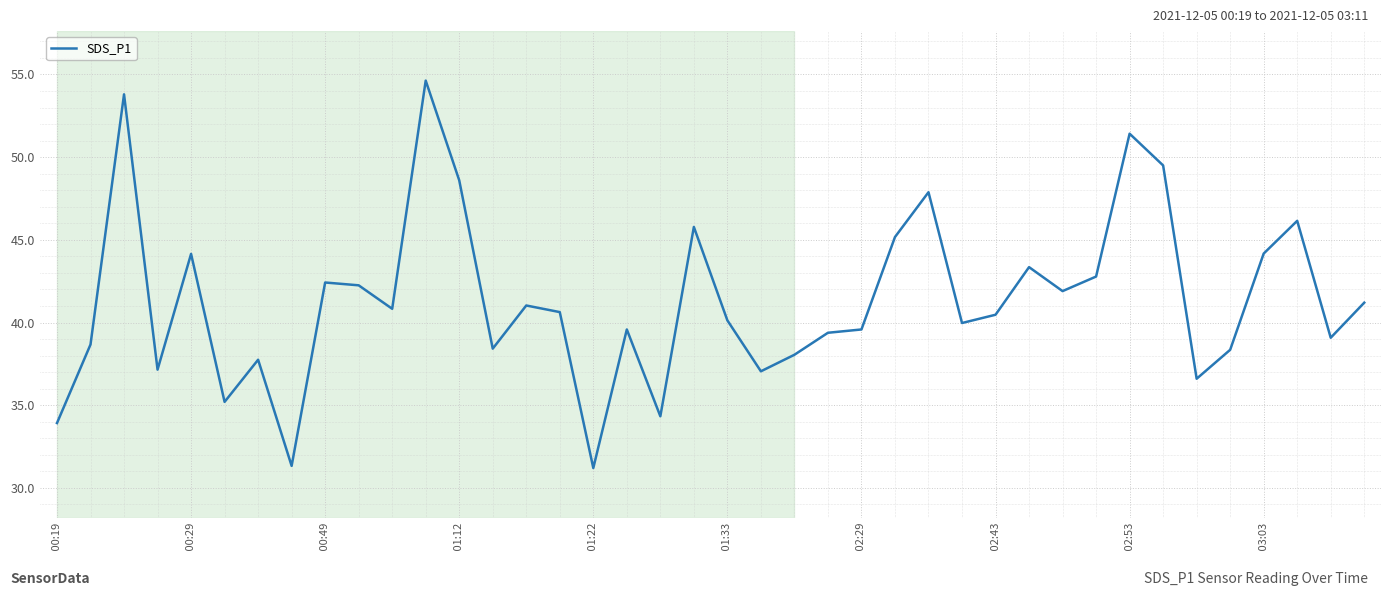

What is the greatest value displayed?

54.6